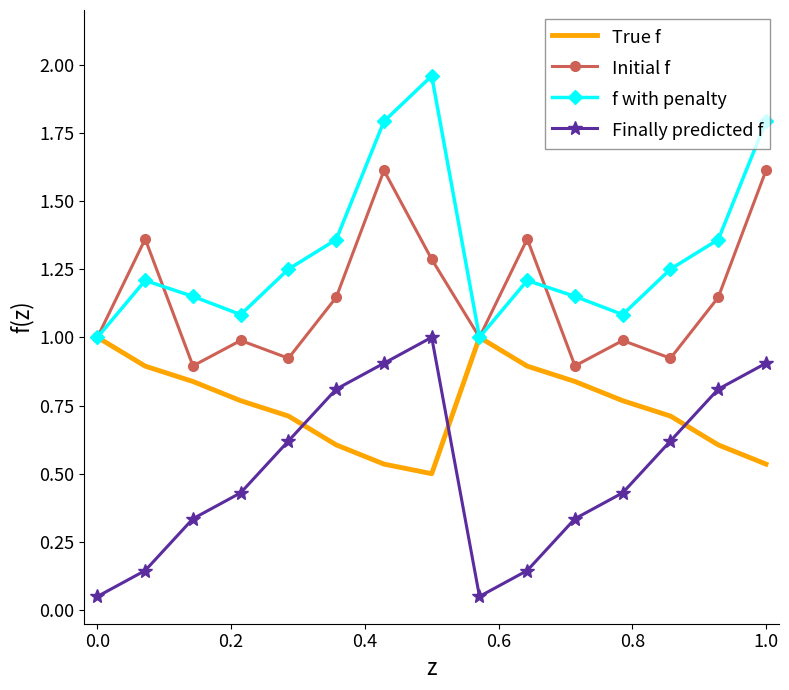

True or false: f with penalty and Finally predicted f cross at least once.

False